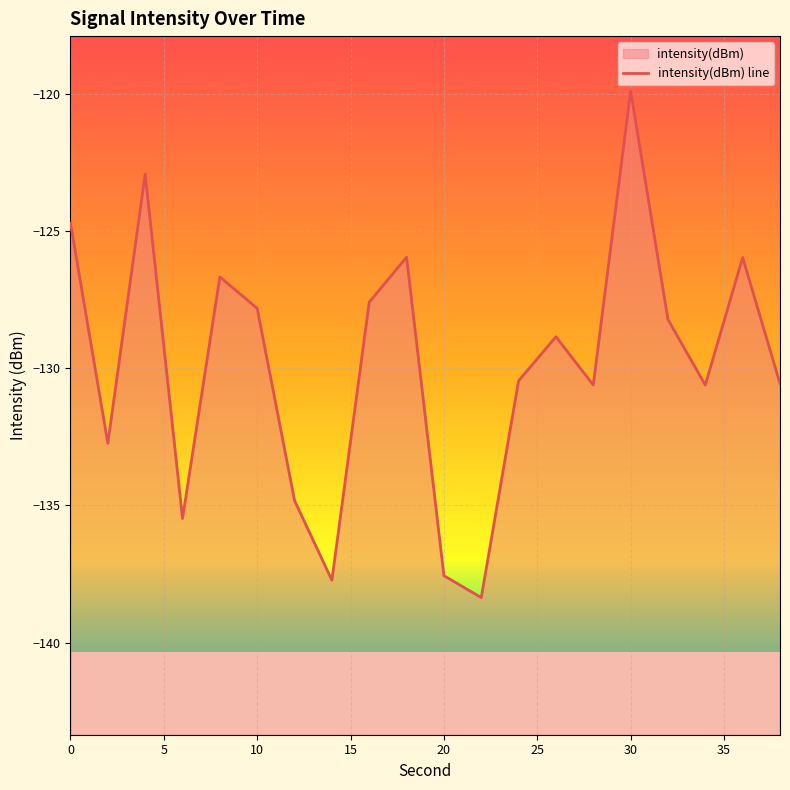

Reading left to right, transcribe all the data shown in this chart.

-124.7	-132.7	-122.9	-135.5	-126.7	-127.8	-134.8	-137.7	-127.6	-125.9	-137.6	-138.4	-130.5	-128.9	-130.6	-119.9	-128.2	-130.6	-126.0	-130.6